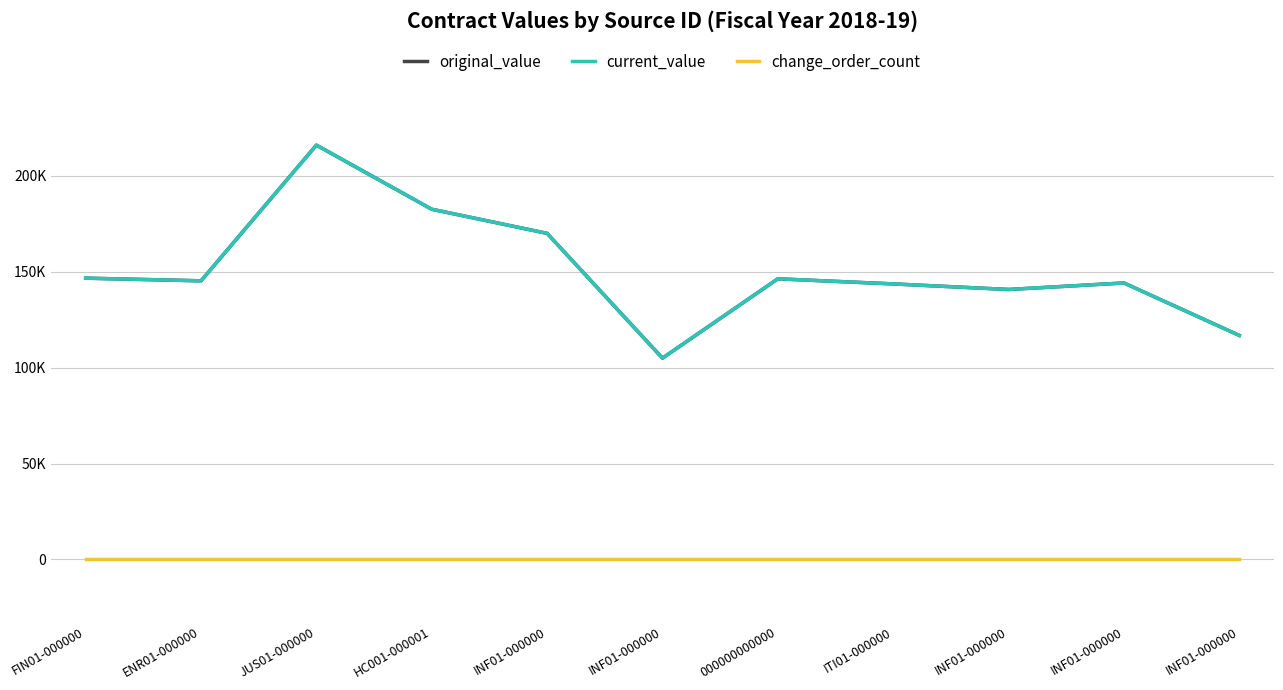

The original_value series shows 170000.0 at INF01-000000. True or false?

True